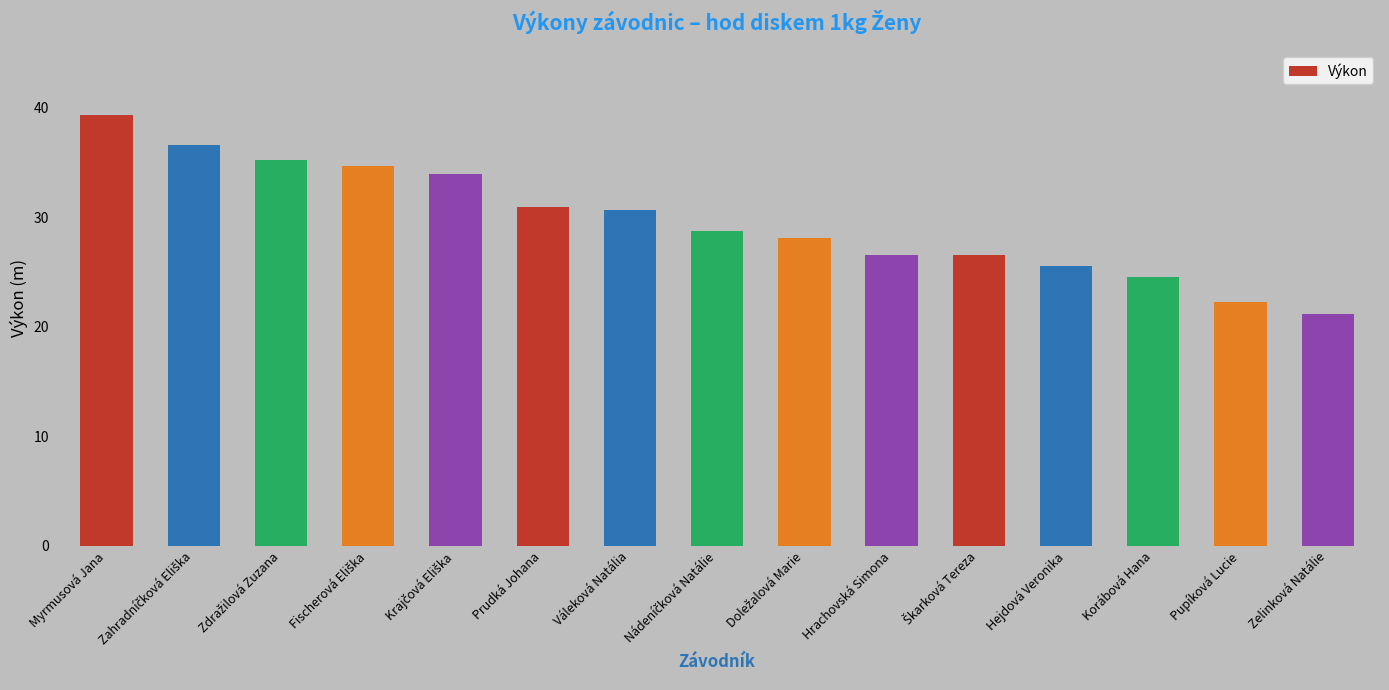

How many bars are there in total?

15